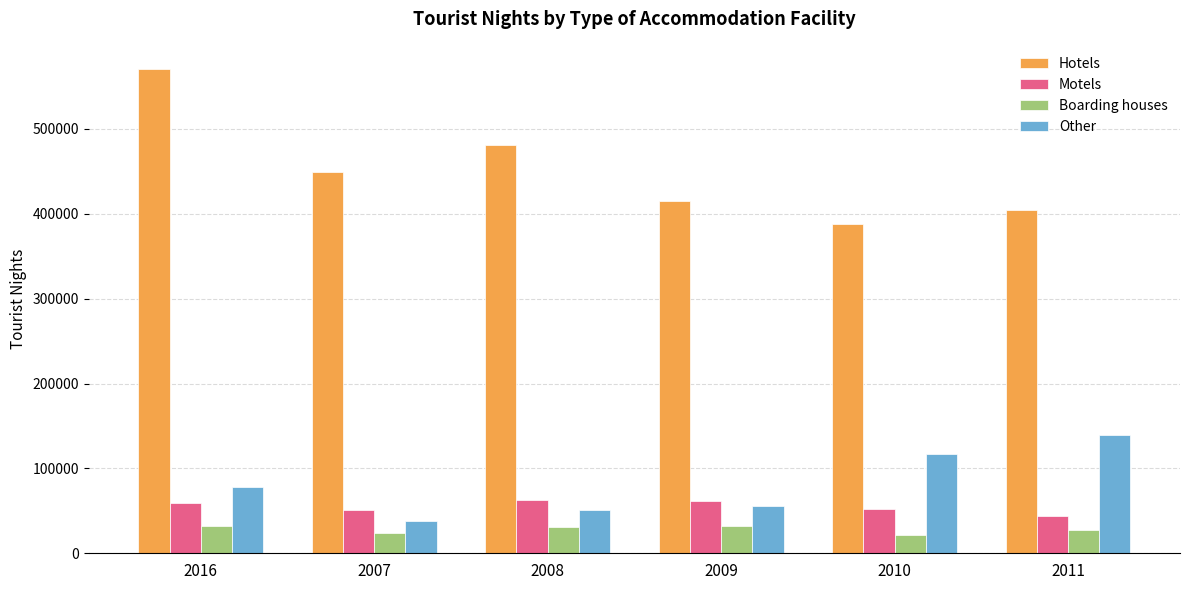

Which series has the largest range (max minus min)?

Hotels